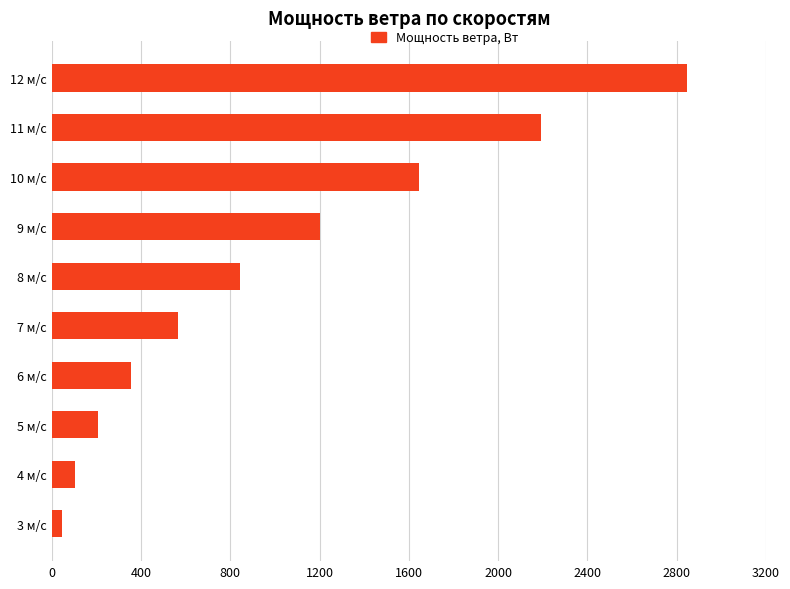

What is the change in value from 4 м/с to 7 м/с?

+459.5